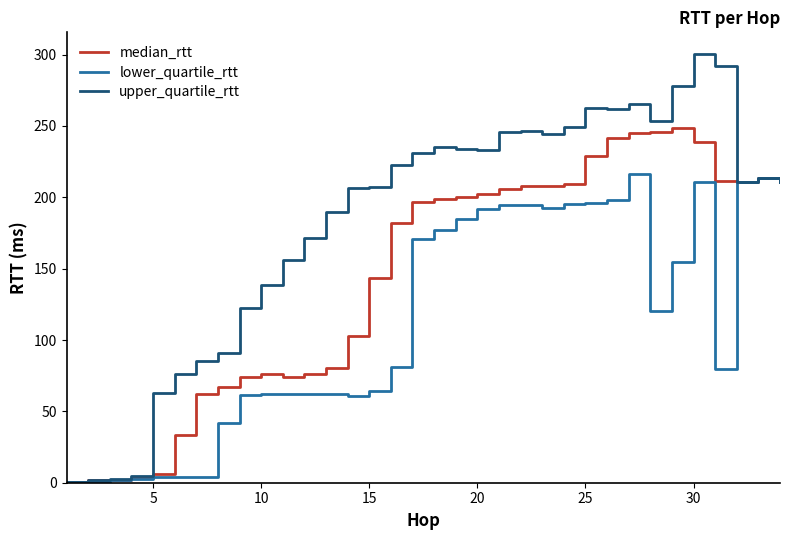

Which series has the widest spread of values?

upper_quartile_rtt